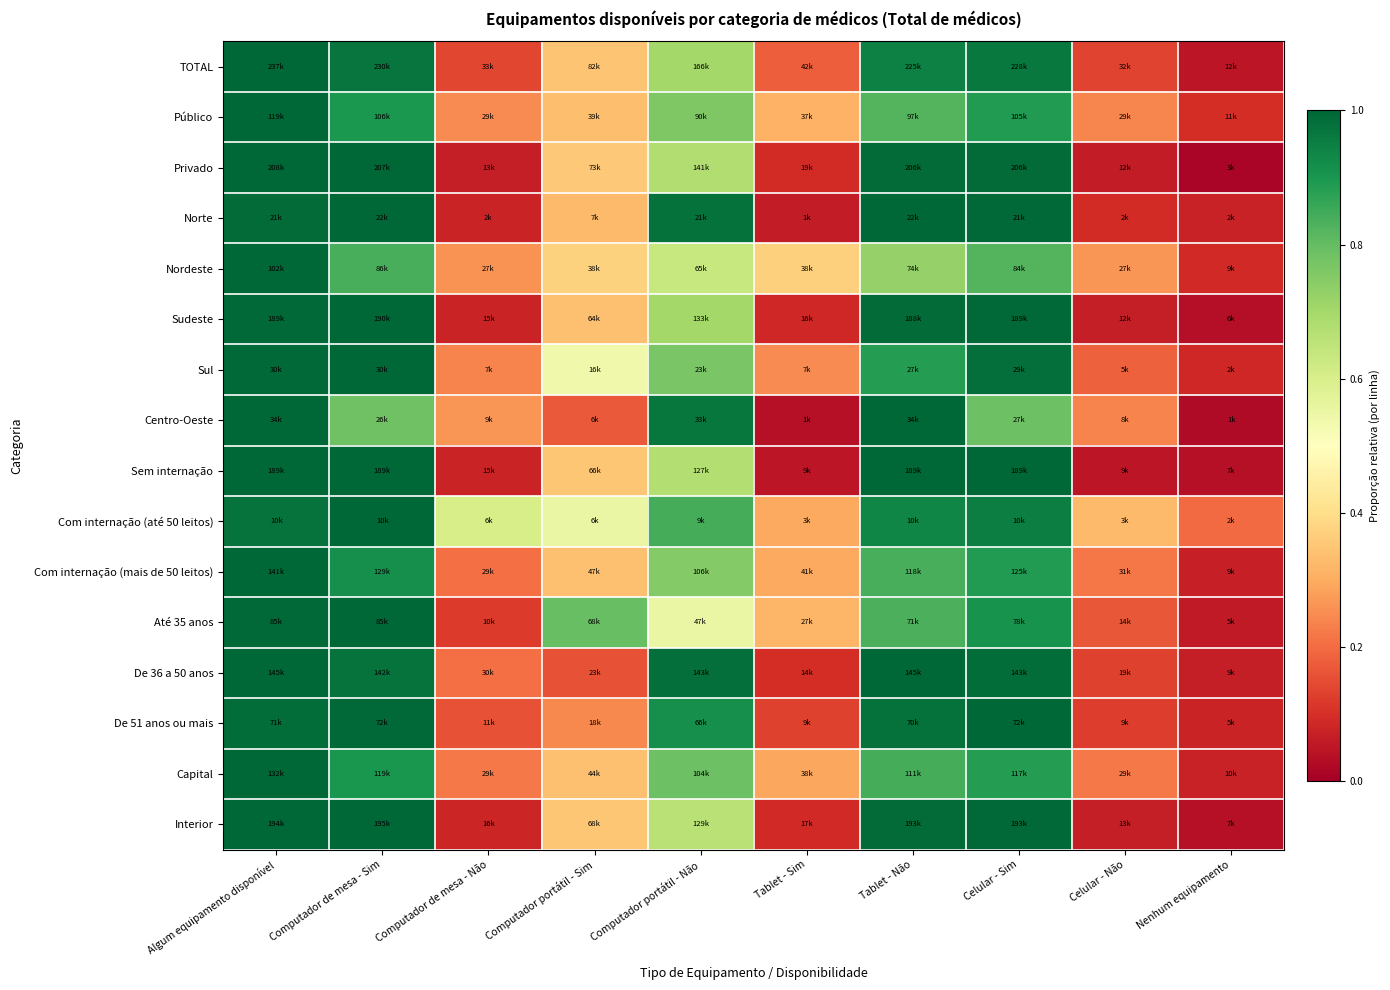

Between Tablet - Sim and Nenhum equipamento, which is larger?

Tablet - Sim